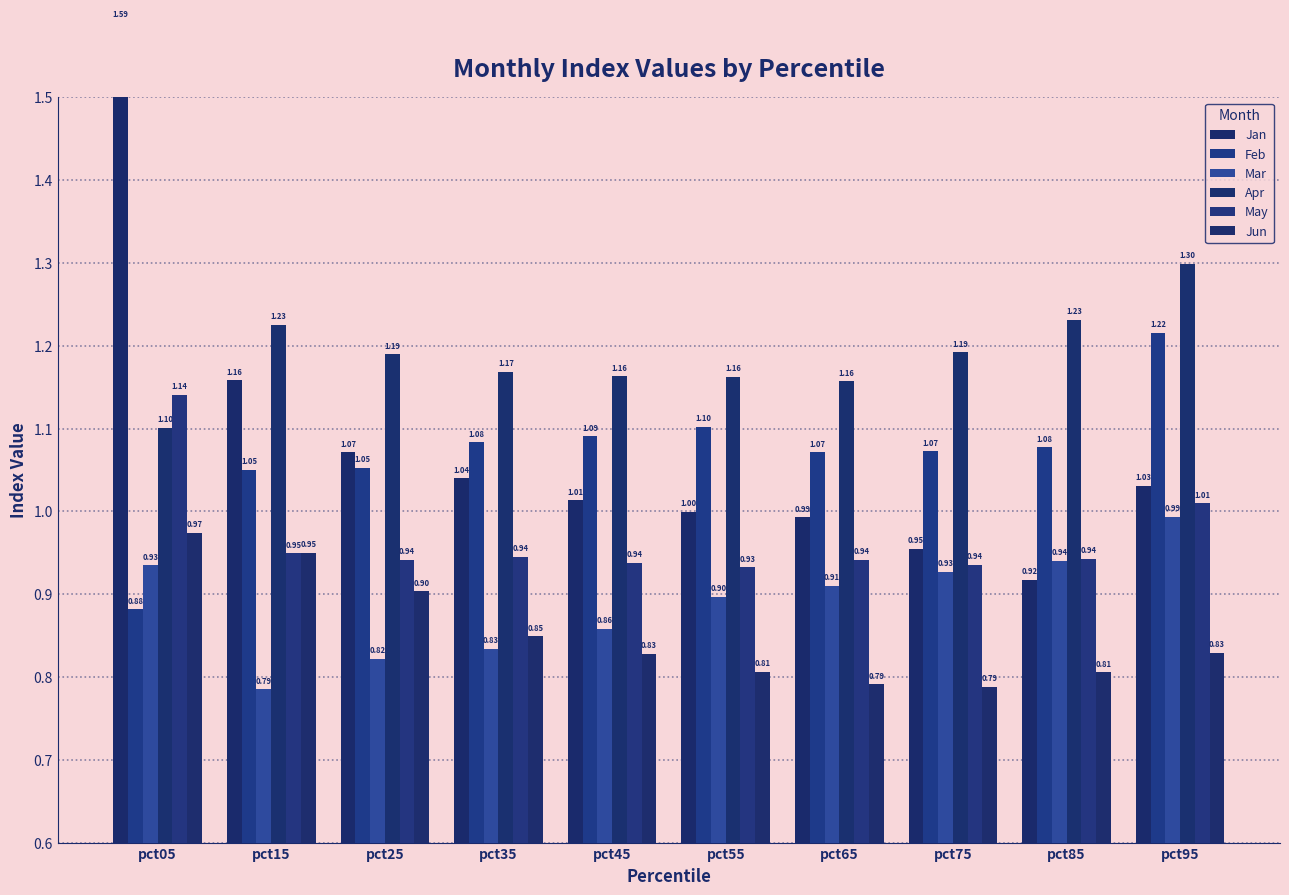

At how many categories does at least one series exceed 1?

10